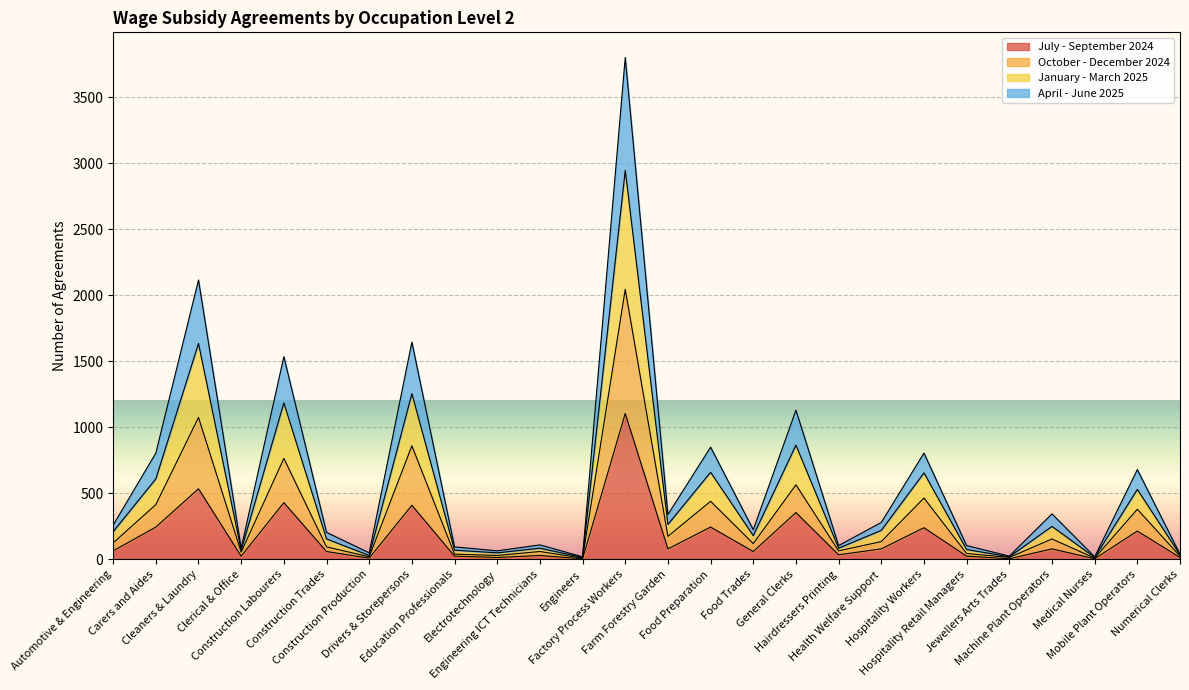

Does the chart display data point markers on the line(s)?

No